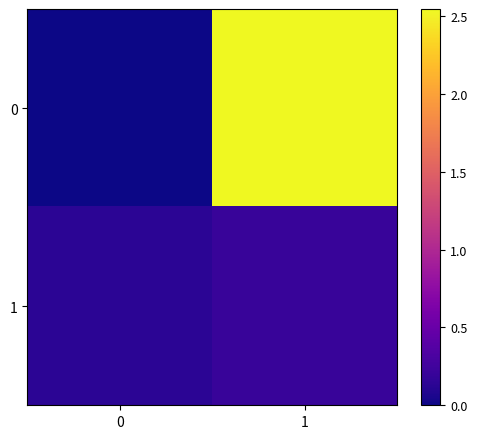

How many data points does each series have?

2